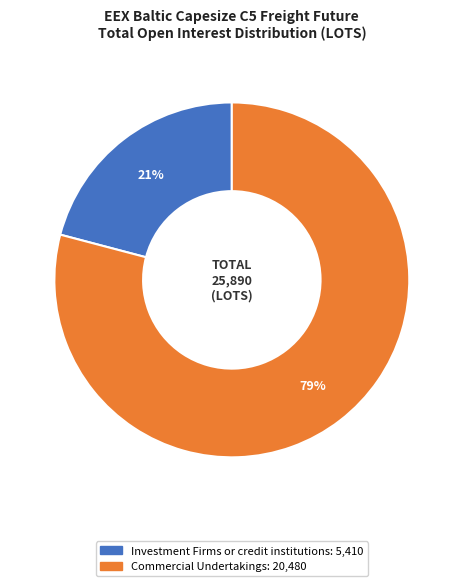

Count the number of slices in the pie.

2